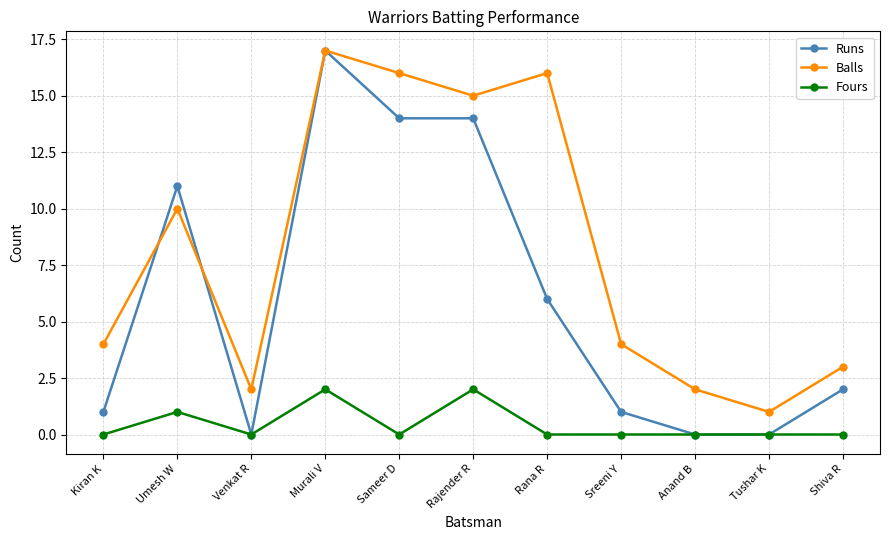

How many categories are shown in the chart?

11